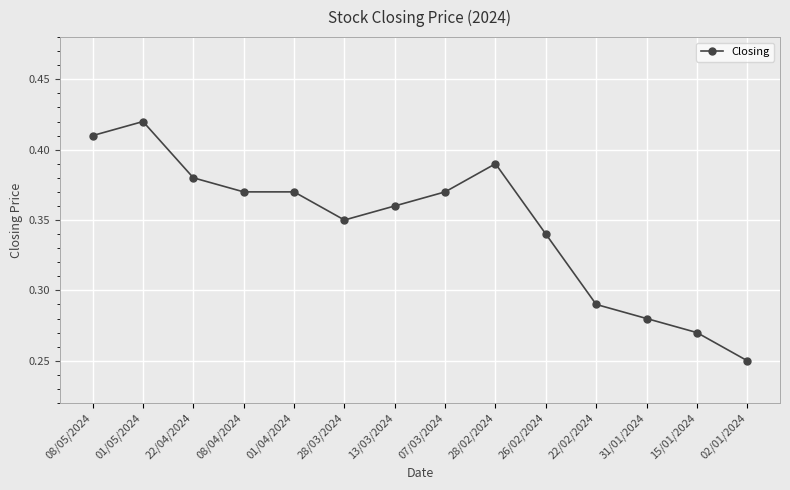

At which category does the data reach its first local peak?

01/05/2024